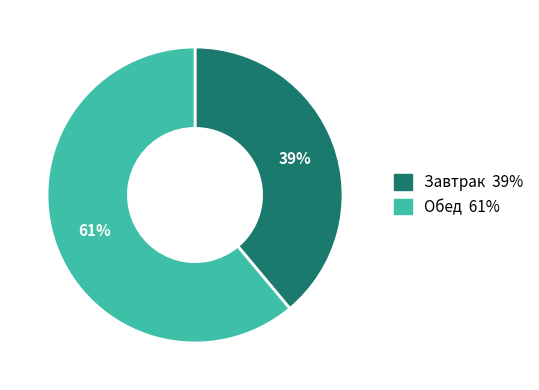

Is there a majority slice in this chart?

Yes